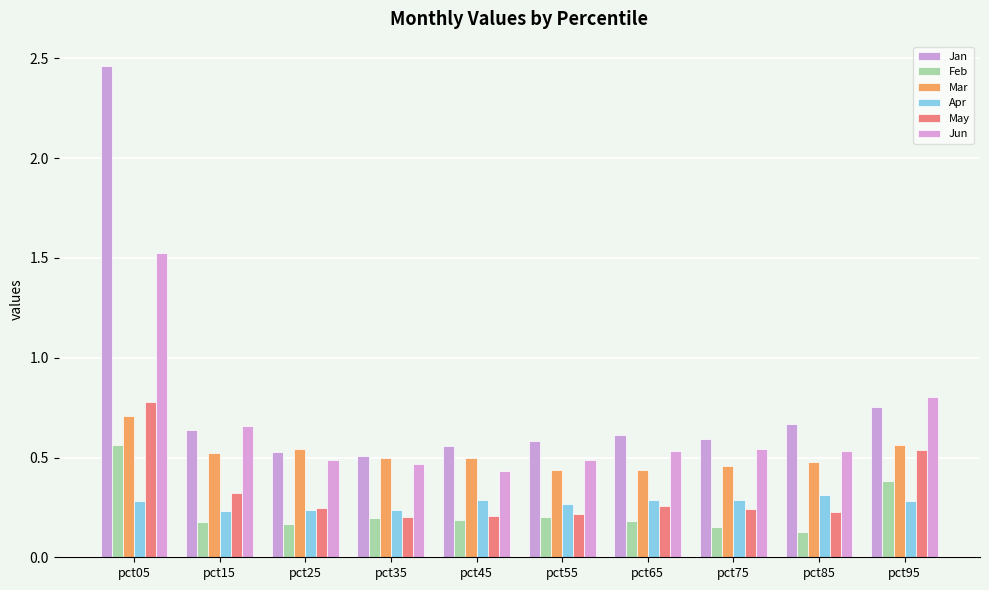

Rank the series at pct85 from lowest to highest value.

Feb, May, Apr, Mar, Jun, Jan